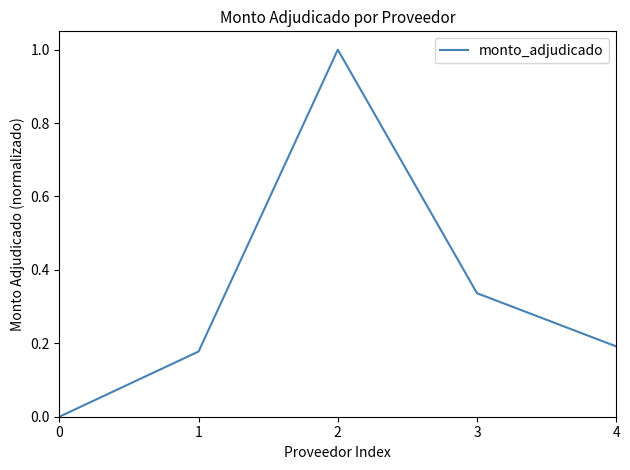

True or false: there are more than 0 points higher than both neighbors.

True